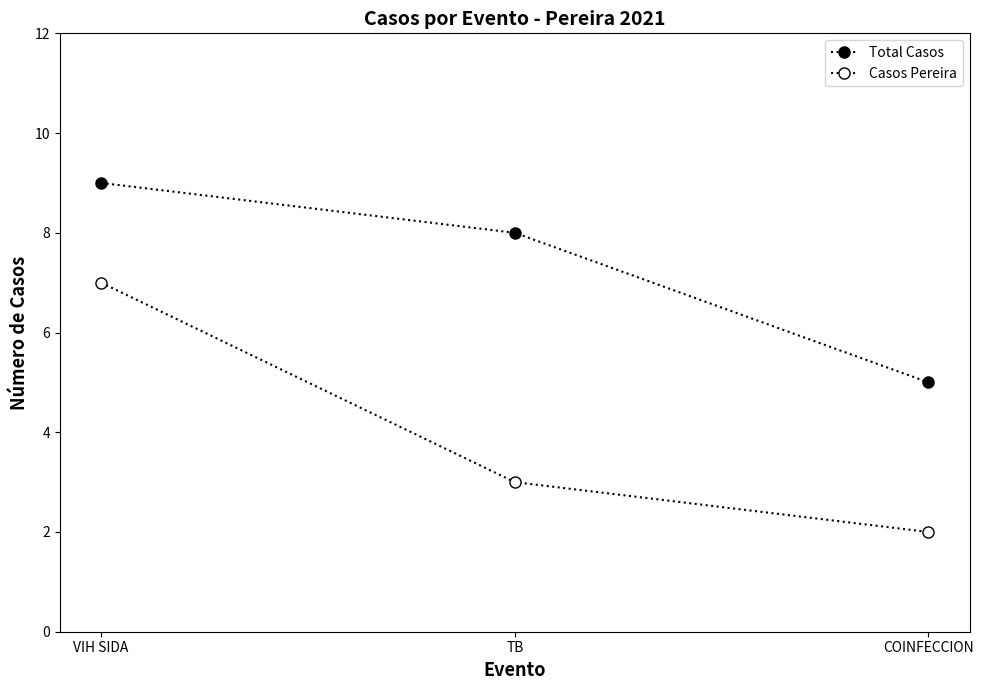

How many data points does each series have?

3